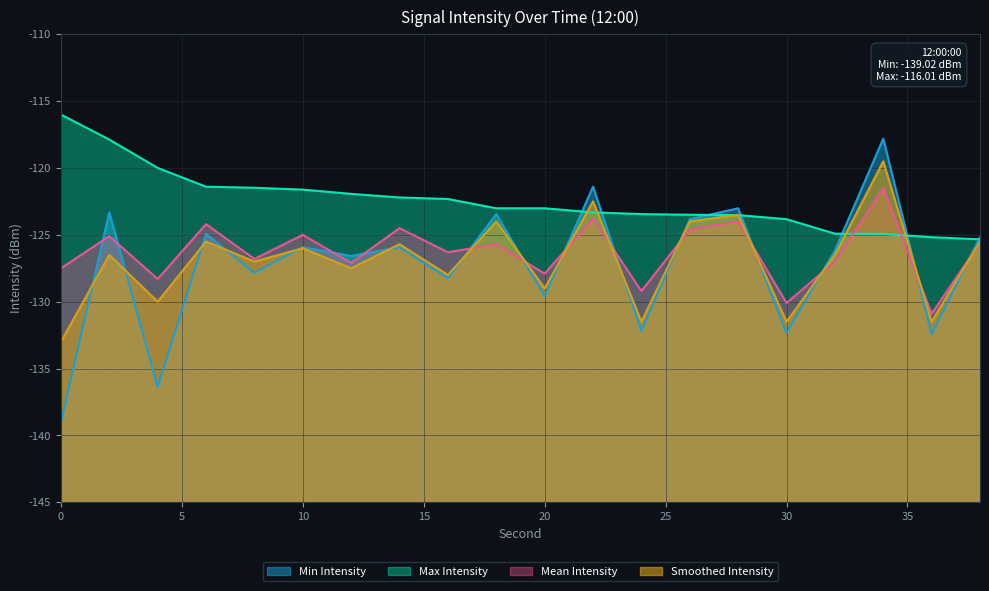

List the series in order of their peak value, lowest first.

Mean Intensity, Smoothed Intensity, Min Intensity, Max Intensity